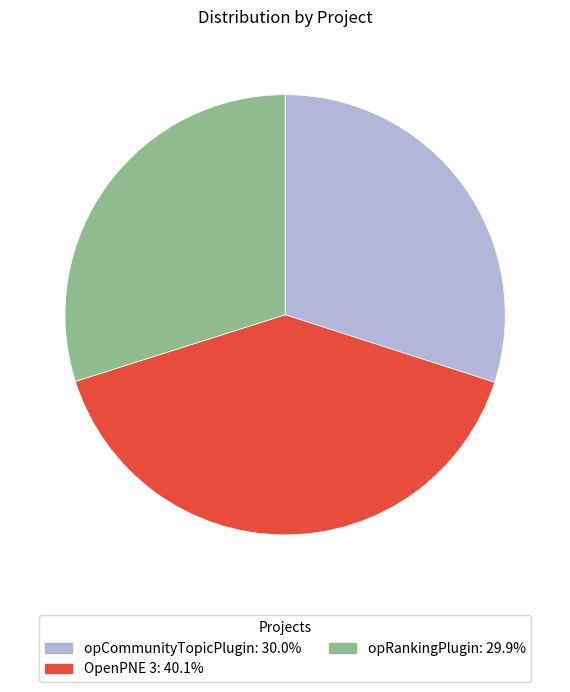

Between OpenPNE 3 and opCommunityTopicPlugin, which is larger?

OpenPNE 3